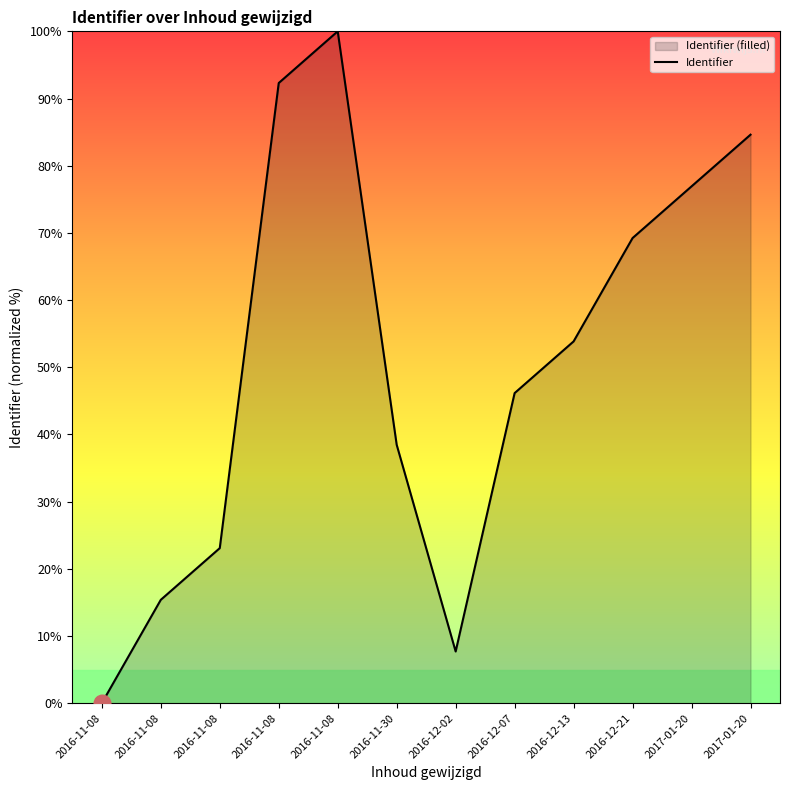

How many values are below 53?

6